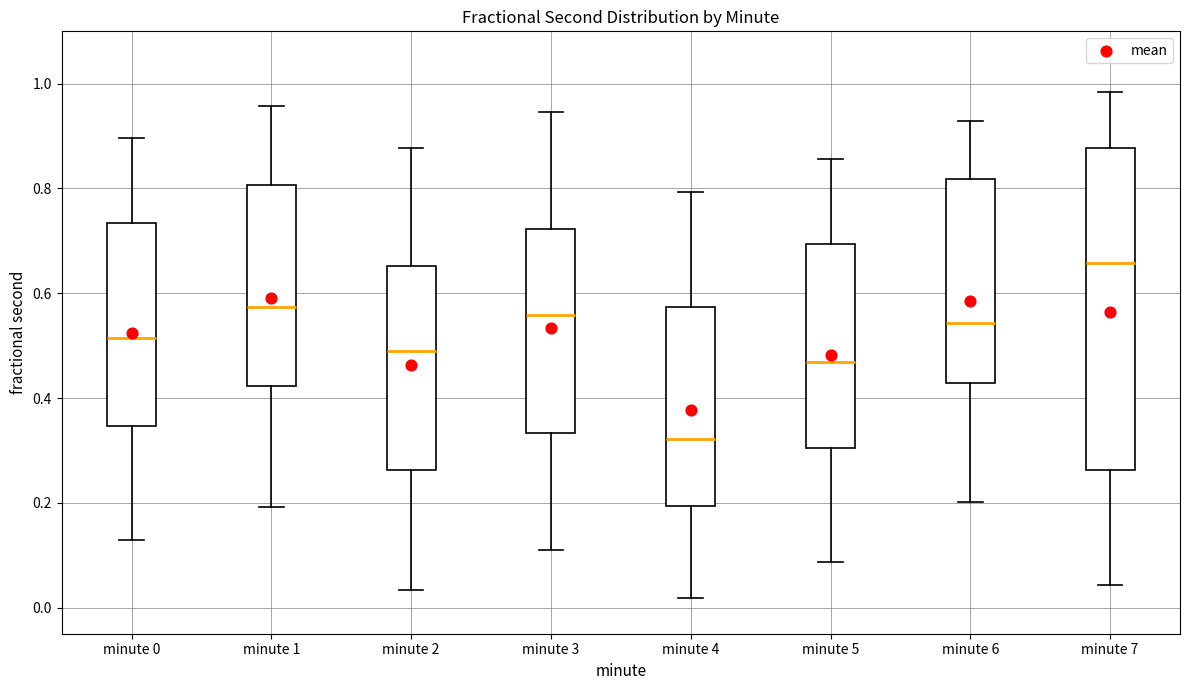

Where does the lower whisker of the box for minute 5 end on the y-axis? The values are not printed on the chart, so give them approximately, as read against the axis.

0.08